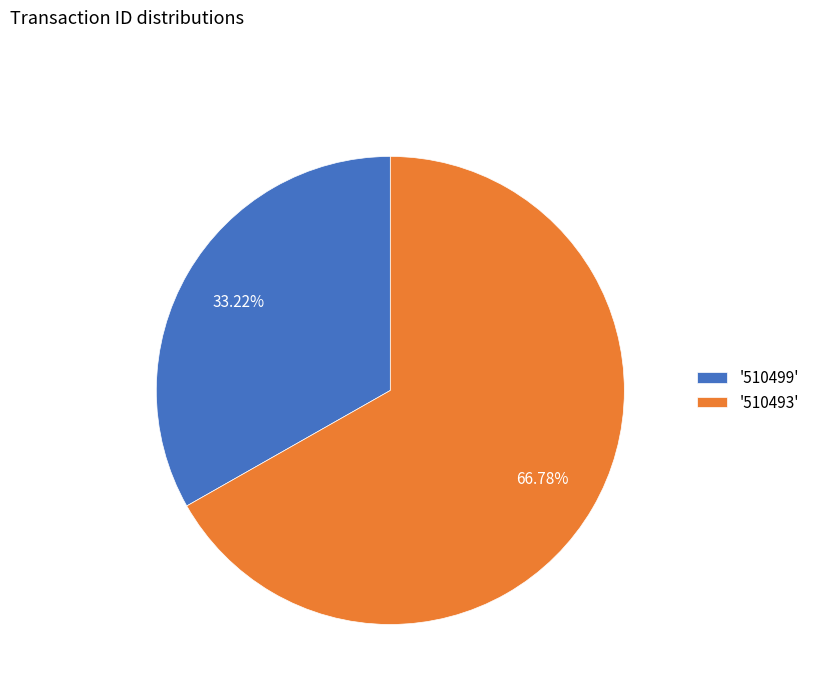

Is there any slice that represents more than half of the pie?

Yes